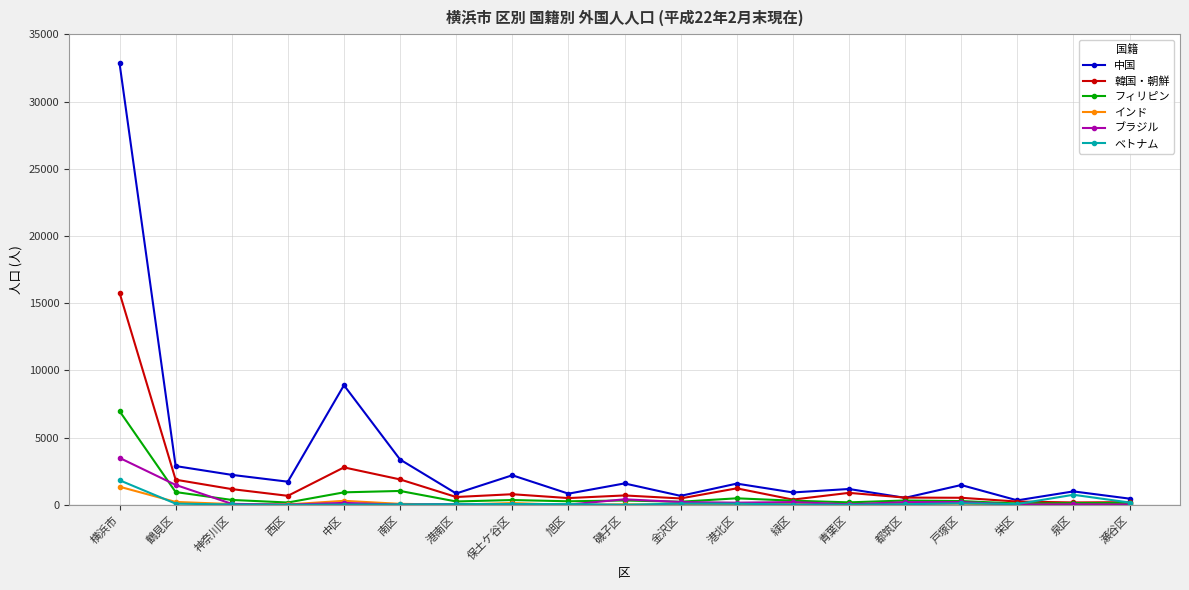

What is the label of the 2nd point from the left?

鶴見区